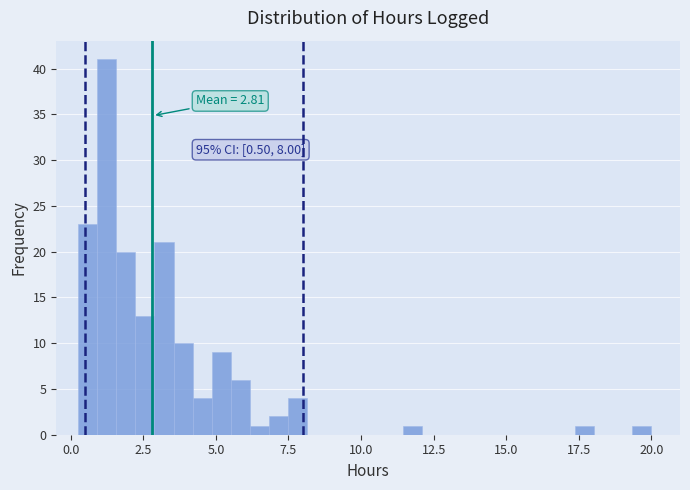

Read against the x-axis, roughly where is the centre of the tallest bar?

1.0